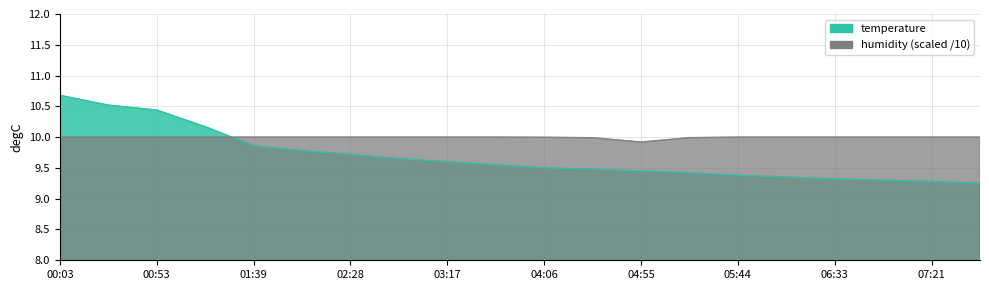

How many lines are shown in the chart?

2